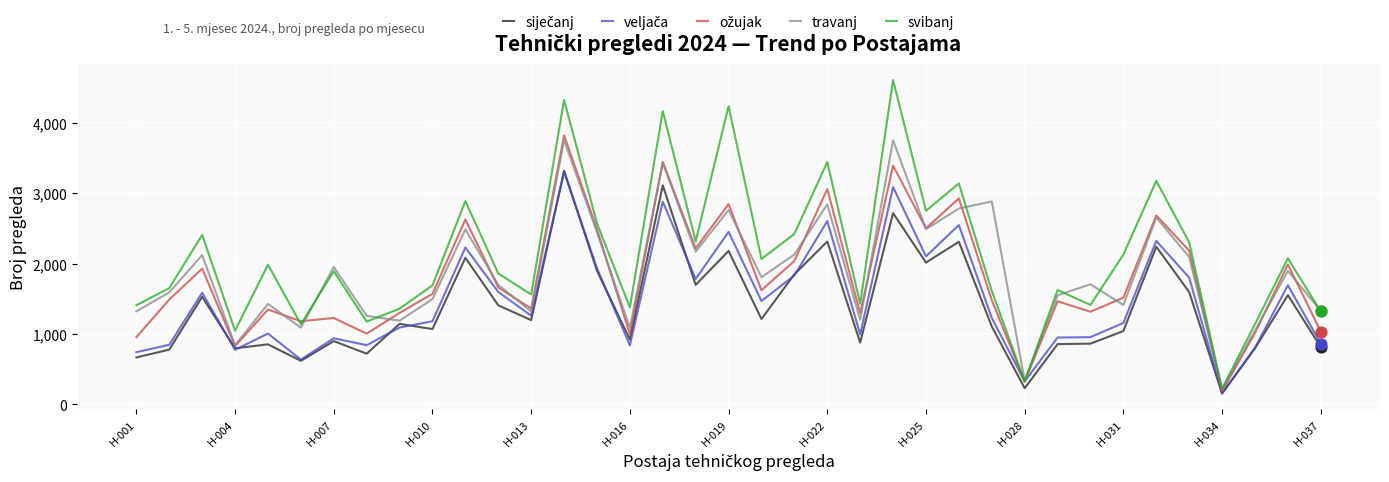

What is the minimum value shown in the chart?

156